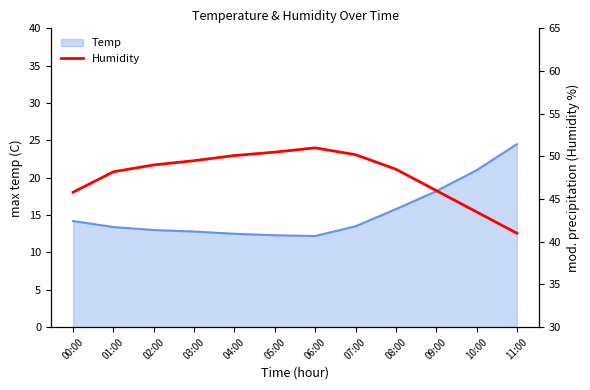

What is the smallest value displayed?

41.0